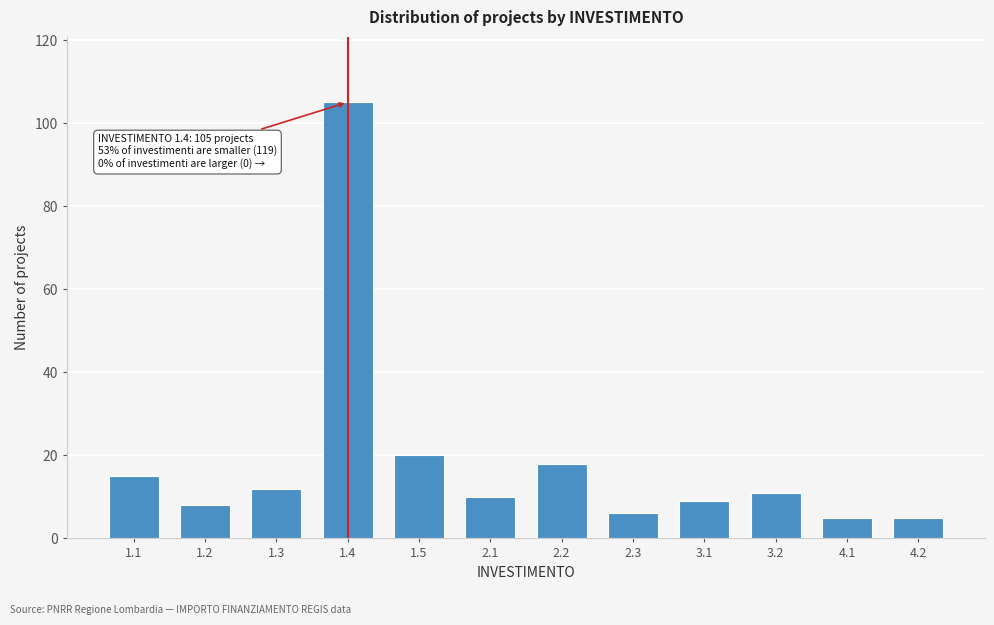

Reading right to left, what are all the values shown in this chart?

5	5	11	9	6	18	10	20	105	12	8	15